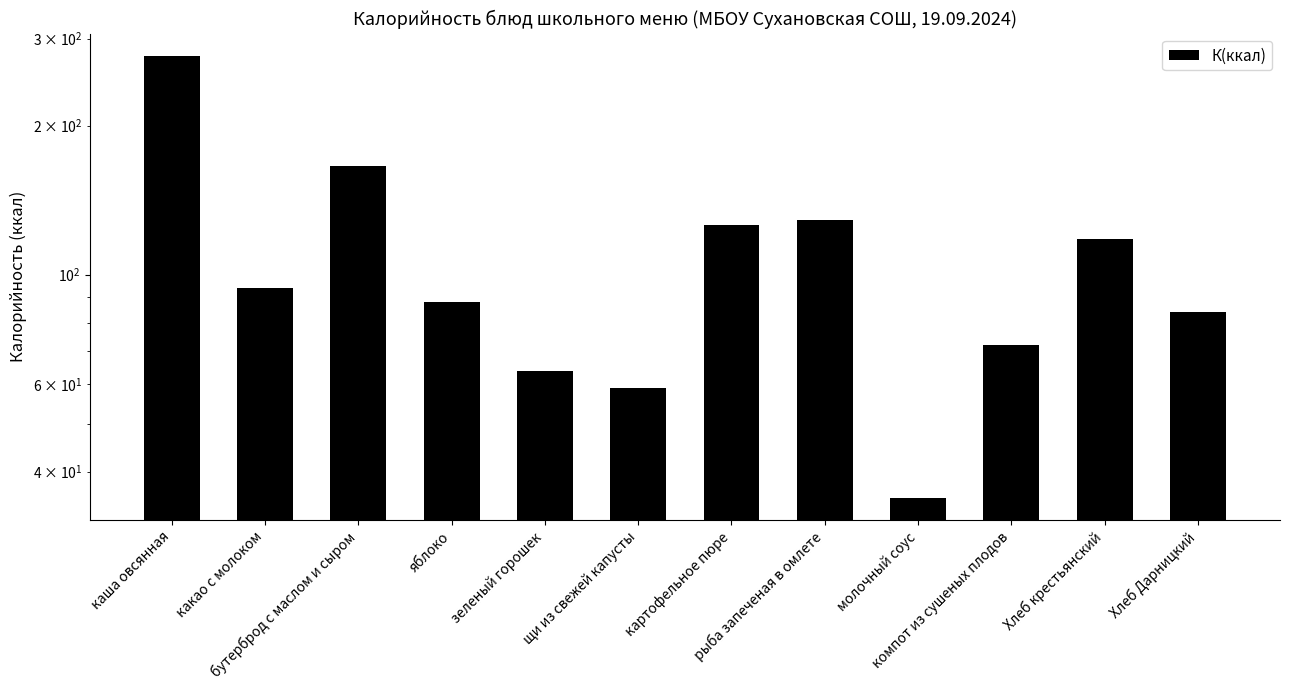

What is the difference between the maximum and minimum values?

241.6